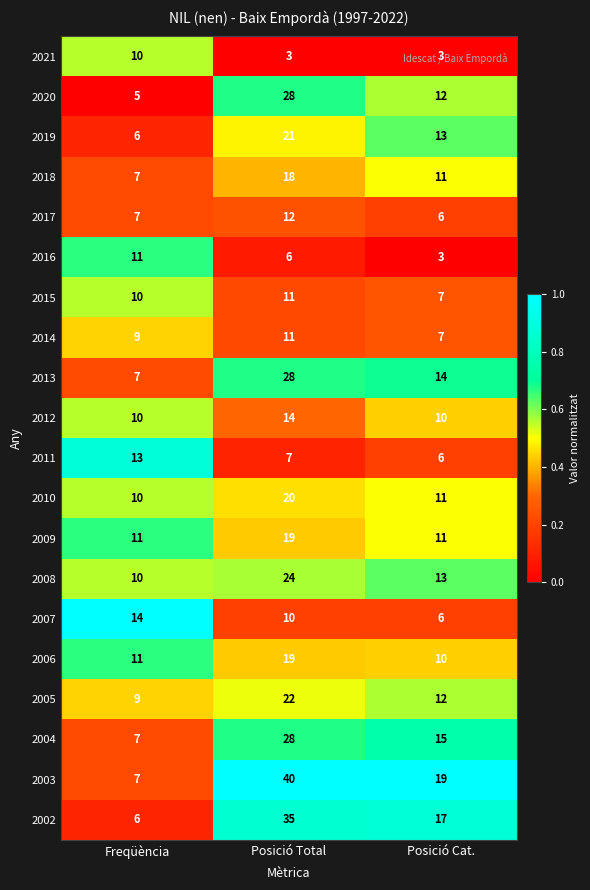

Which category has the lowest value in the 2016 series?

Posició Cat.